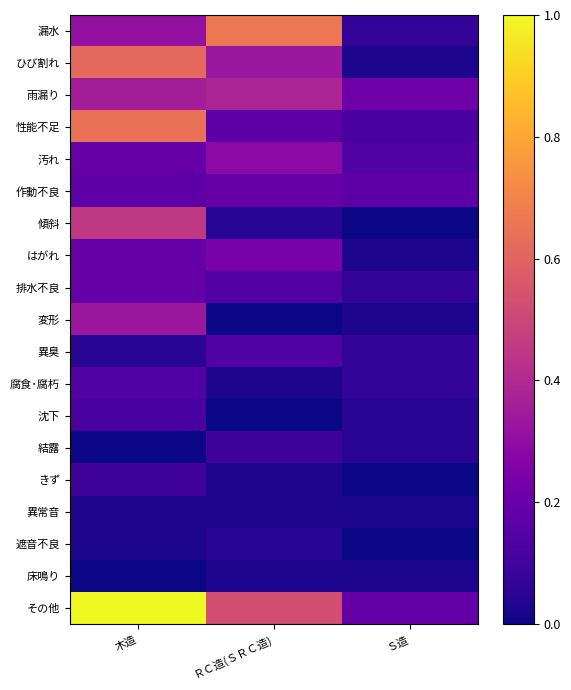

Reading right to left, what are all the values shown in this chart?

漏水: Ｓ造=0.1	ＲＣ造(ＳＲＣ造)=0.7	木造=0.3
ひび割れ: Ｓ造=0.0	ＲＣ造(ＳＲＣ造)=0.3	木造=0.6
雨漏り: Ｓ造=0.2	ＲＣ造(ＳＲＣ造)=0.4	木造=0.4
性能不足: Ｓ造=0.1	ＲＣ造(ＳＲＣ造)=0.2	木造=0.6
汚れ: Ｓ造=0.1	ＲＣ造(ＳＲＣ造)=0.3	木造=0.2
作動不良: Ｓ造=0.2	ＲＣ造(ＳＲＣ造)=0.2	木造=0.2
傾斜: Ｓ造=0.0	ＲＣ造(ＳＲＣ造)=0.0	木造=0.5
はがれ: Ｓ造=0.0	ＲＣ造(ＳＲＣ造)=0.2	木造=0.2
排水不良: Ｓ造=0.1	ＲＣ造(ＳＲＣ造)=0.1	木造=0.2
変形: Ｓ造=0.0	ＲＣ造(ＳＲＣ造)=0.0	木造=0.3
異臭: Ｓ造=0.1	ＲＣ造(ＳＲＣ造)=0.1	木造=0.0
腐食･腐朽: Ｓ造=0.1	ＲＣ造(ＳＲＣ造)=0.0	木造=0.1
沈下: Ｓ造=0.0	ＲＣ造(ＳＲＣ造)=0.0	木造=0.1
結露: Ｓ造=0.0	ＲＣ造(ＳＲＣ造)=0.1	木造=0.0
きず: Ｓ造=0.0	ＲＣ造(ＳＲＣ造)=0.0	木造=0.1
異常音: Ｓ造=0.0	ＲＣ造(ＳＲＣ造)=0.0	木造=0.0
遮音不良: Ｓ造=0.0	ＲＣ造(ＳＲＣ造)=0.0	木造=0.0
床鳴り: Ｓ造=0.0	ＲＣ造(ＳＲＣ造)=0.0	木造=0.0
その他: Ｓ造=0.2	ＲＣ造(ＳＲＣ造)=0.5	木造=1.0